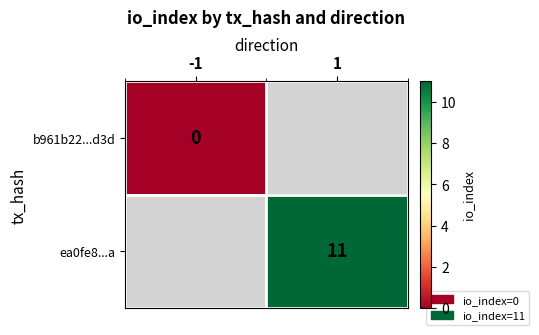

True or false: ea0fe8...a has a value of 18 at 1.

False